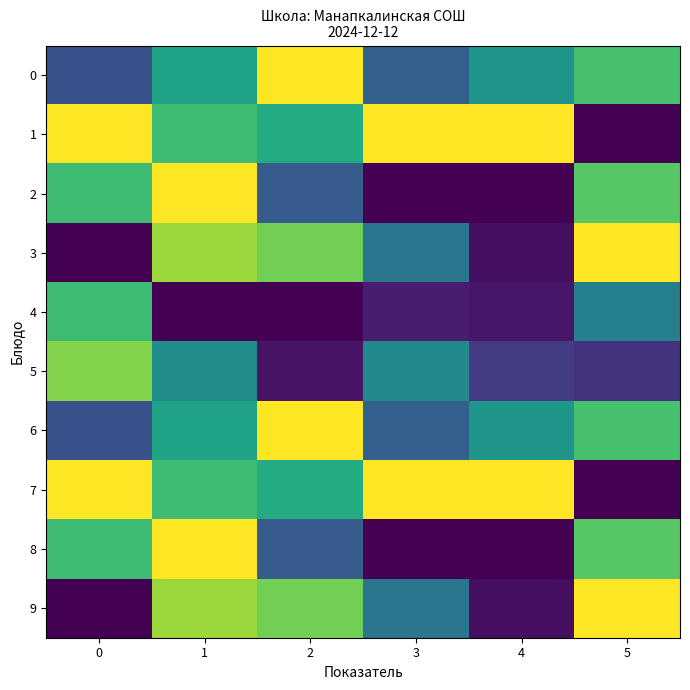

What is the total value across all series at 4?

3.4